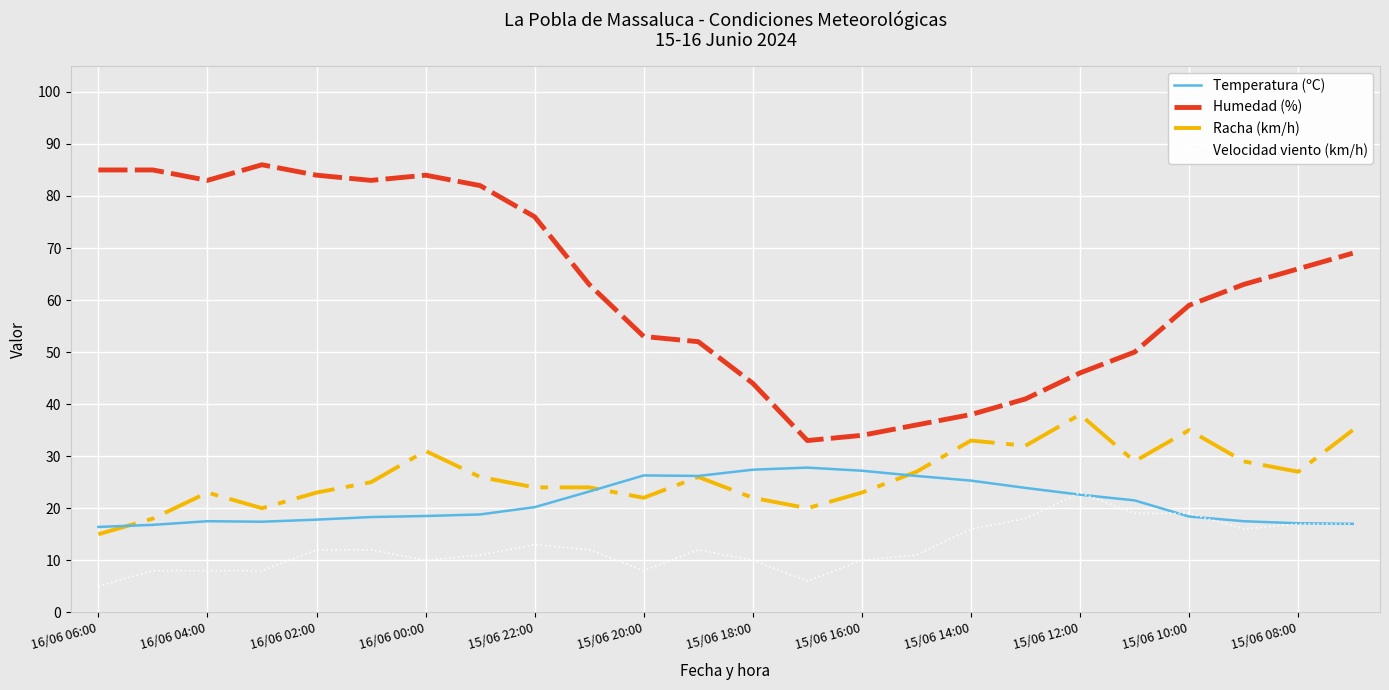

List the series in order of their peak value, lowest first.

Velocidad viento (km/h), Temperatura (ºC), Racha (km/h), Humedad (%)